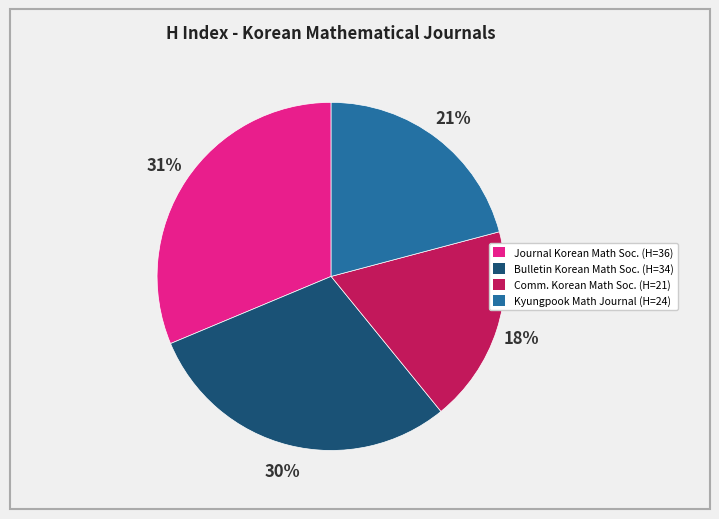

Is there any slice that represents more than half of the pie?

No